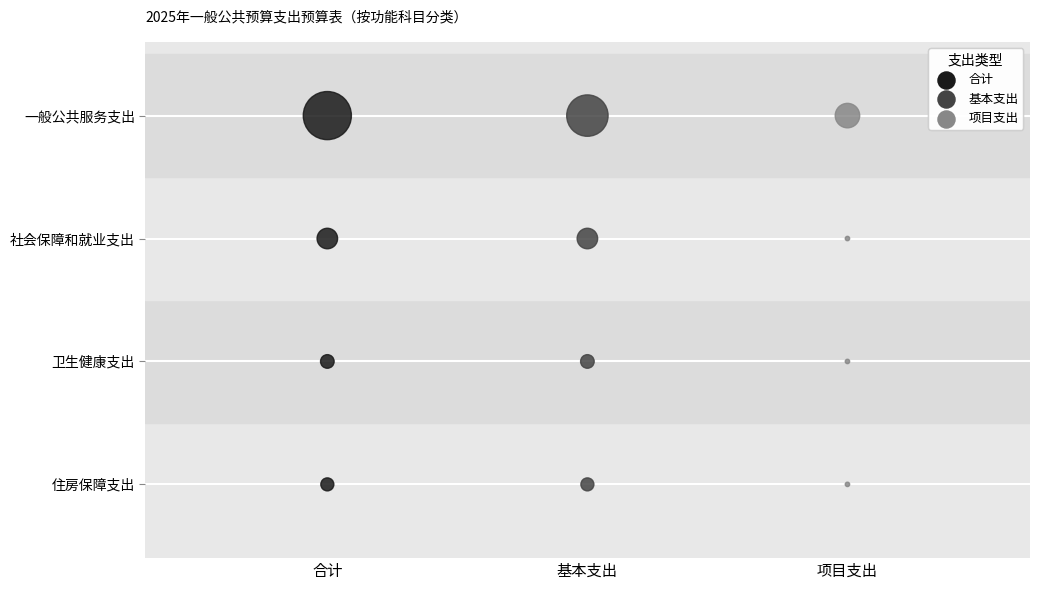

What are all the series names shown in the legend?

合计, 基本支出, 项目支出